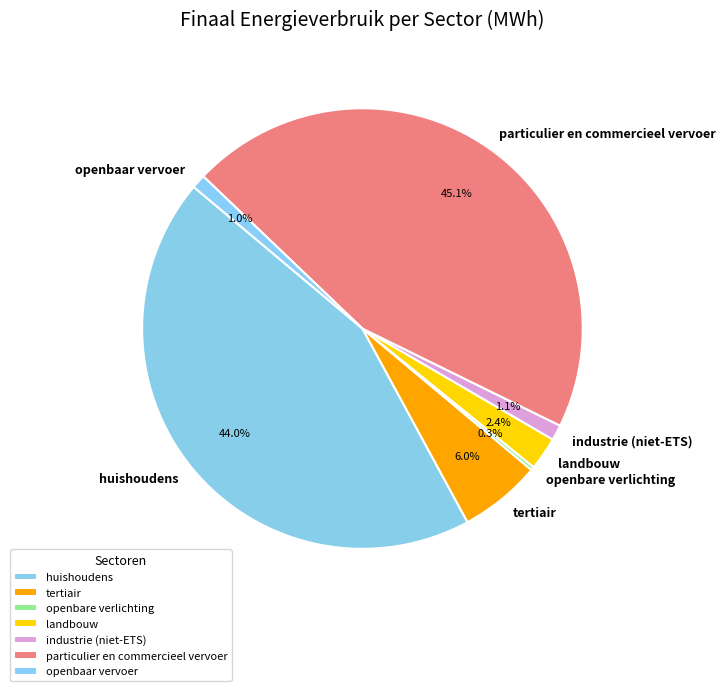

To the nearest percent, what is the difference between the largest and smallest slice percentages?

45%